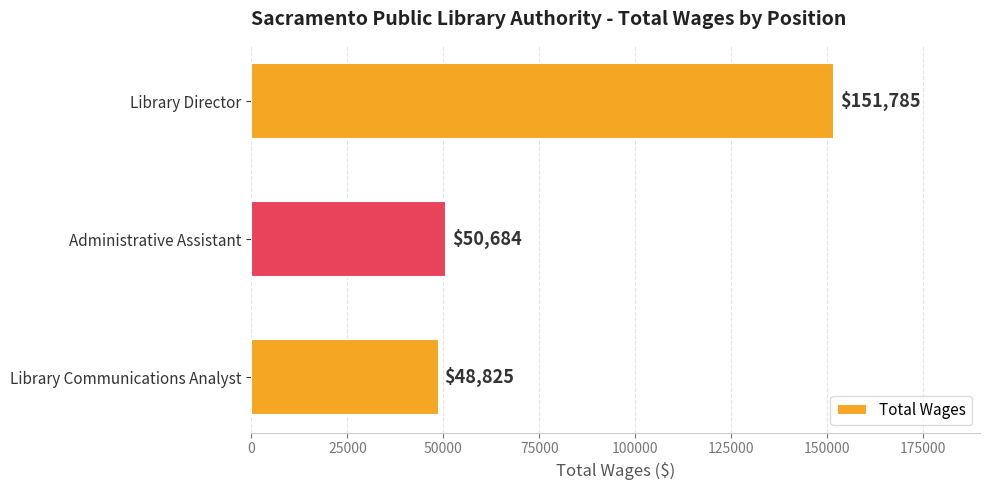

True or false: the data shows 32845 at Administrative Assistant.

False